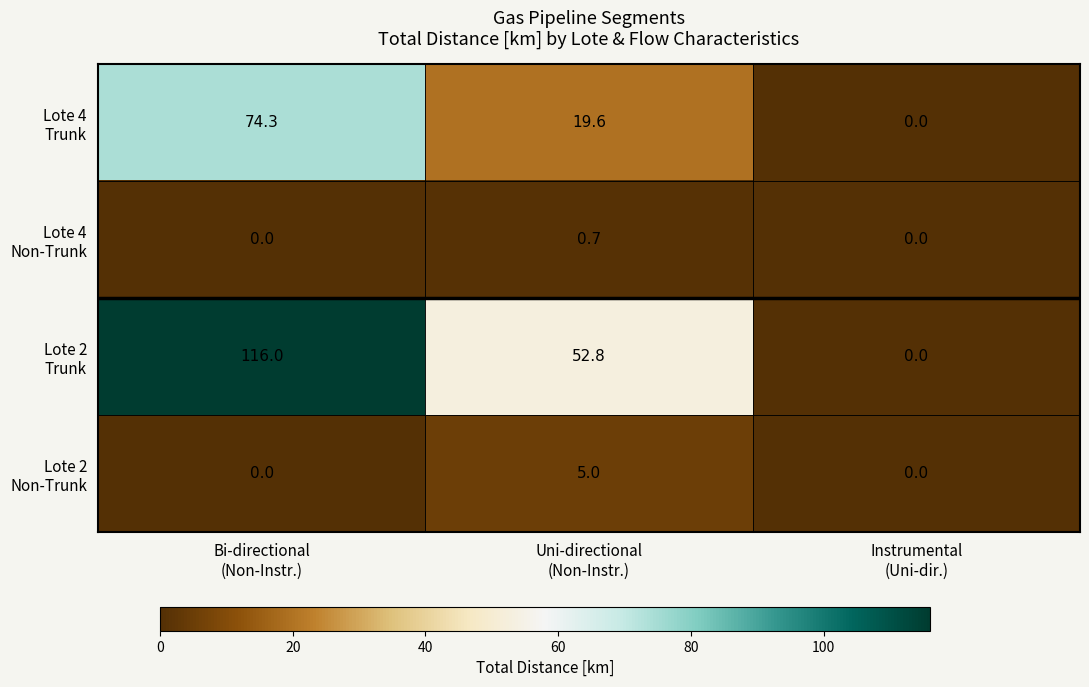

What is the greatest value displayed?

116.0